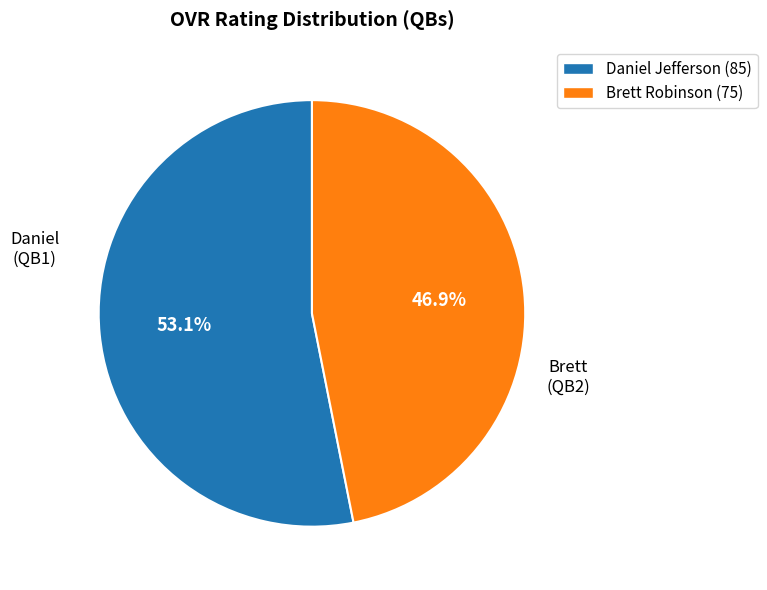

True or false: Brett accounts for 47% of the total.

True